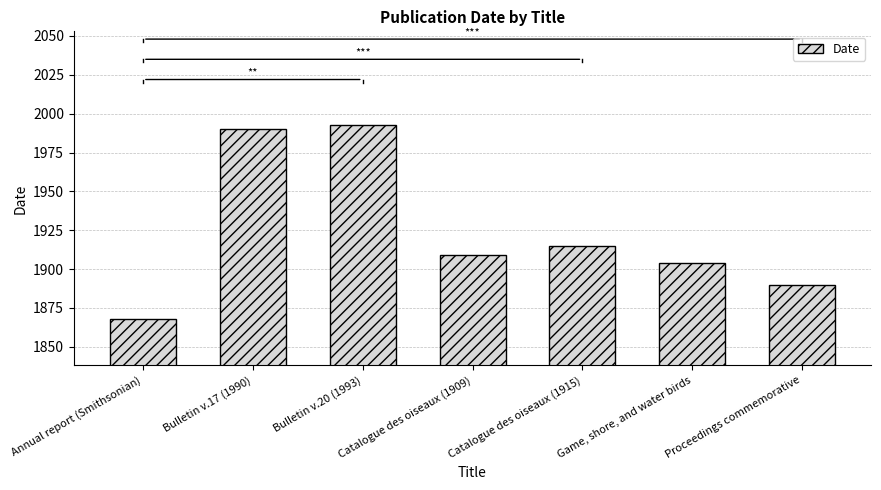

Is it true that the value at Game, shore, and water birds is 3318?

False